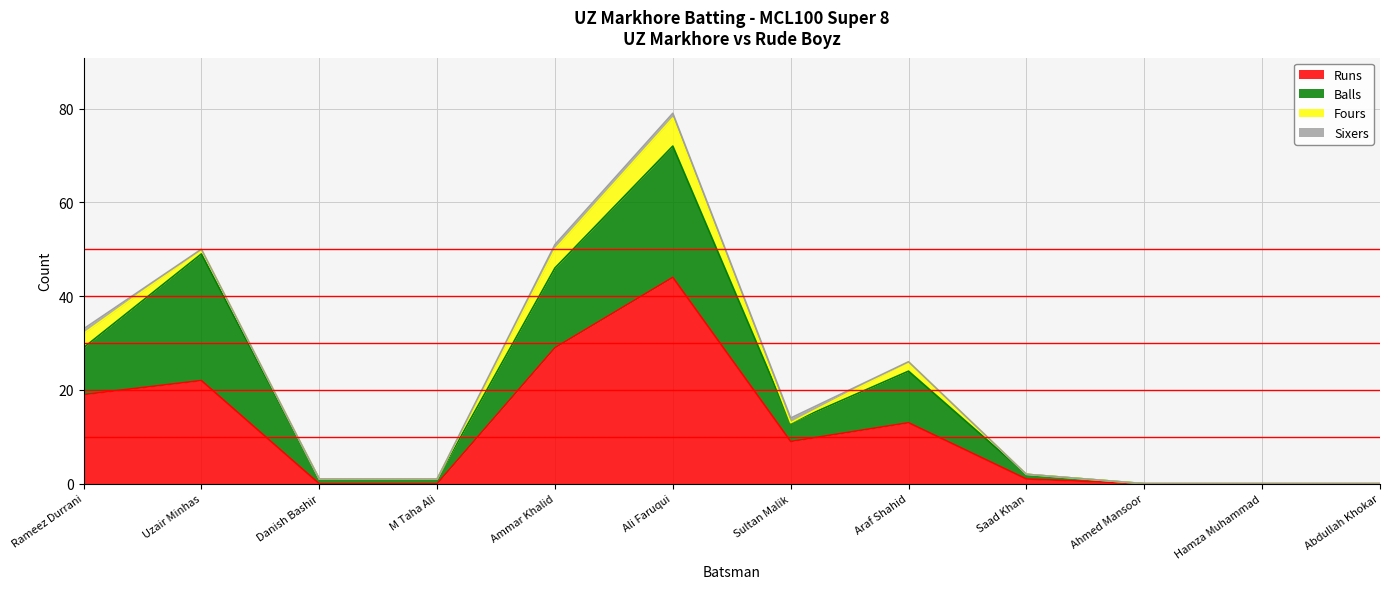

What are all the series names shown in the legend?

Runs, Balls, Fours, Sixers